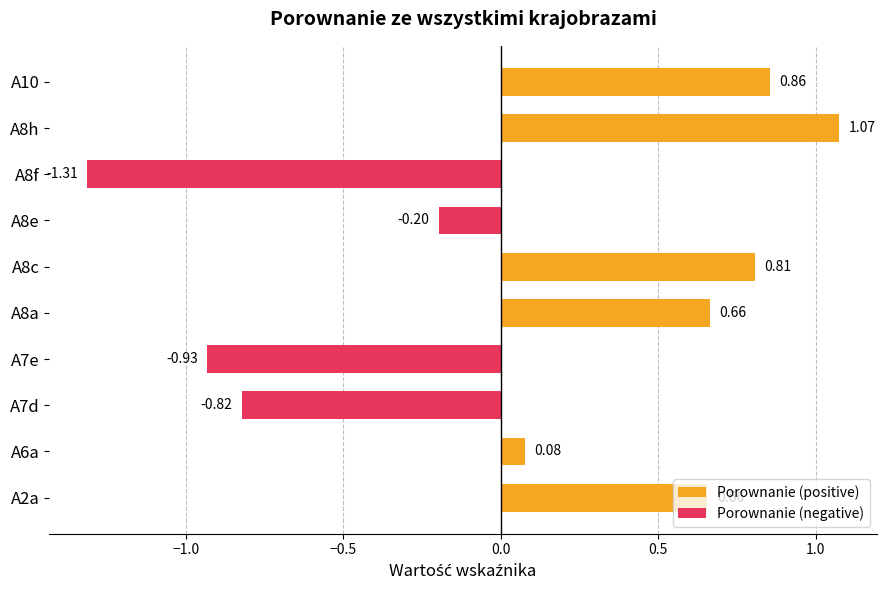

What is the spread (max minus min) of values at A8a?

0.7